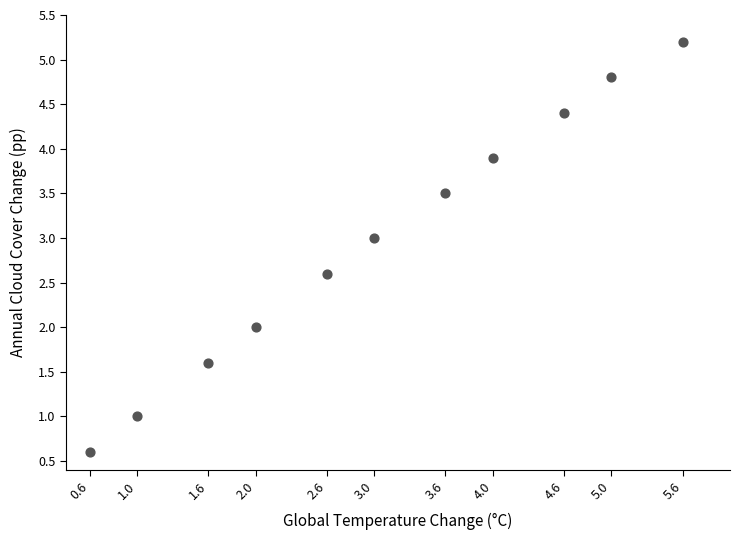

What is the average Y value?

3.0